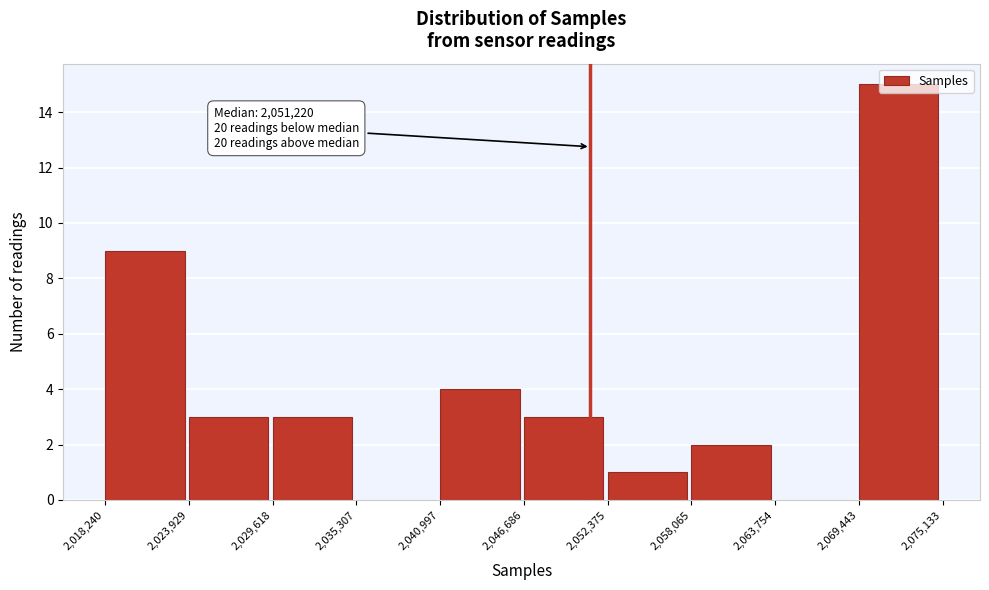

Over which range of the x-axis is the bar tallest?

2,069,443 to 2,075,133